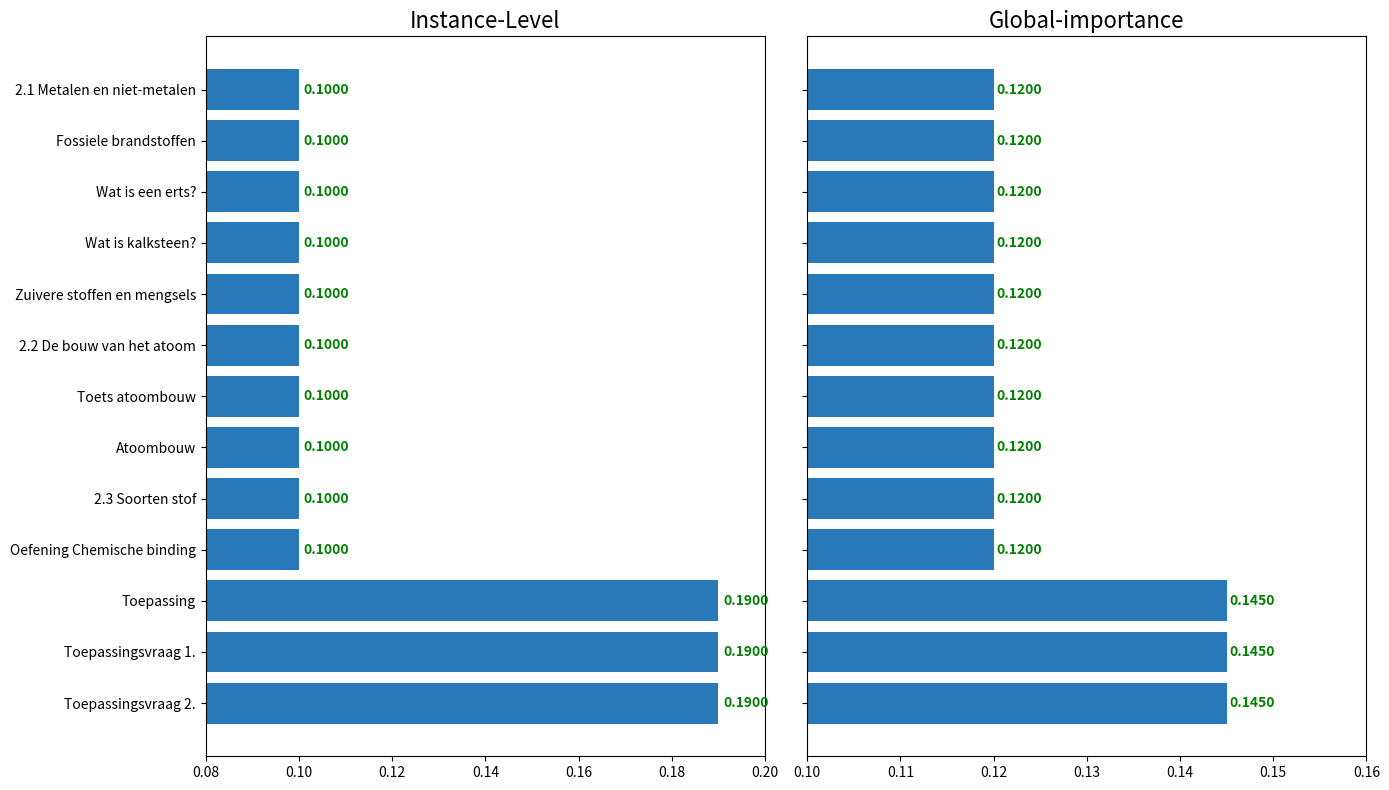

How many distinct data groups are displayed?

1